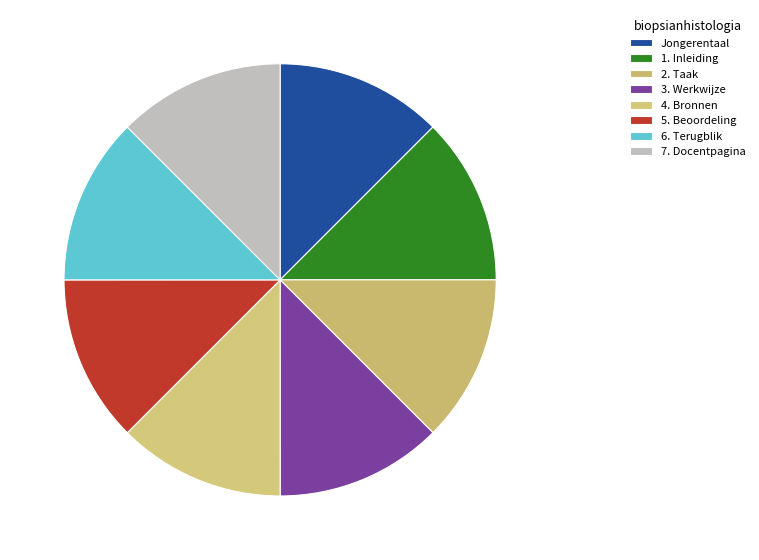

Do 5. Beoordeling and 1. Inleiding together represent more than half of the pie?

No